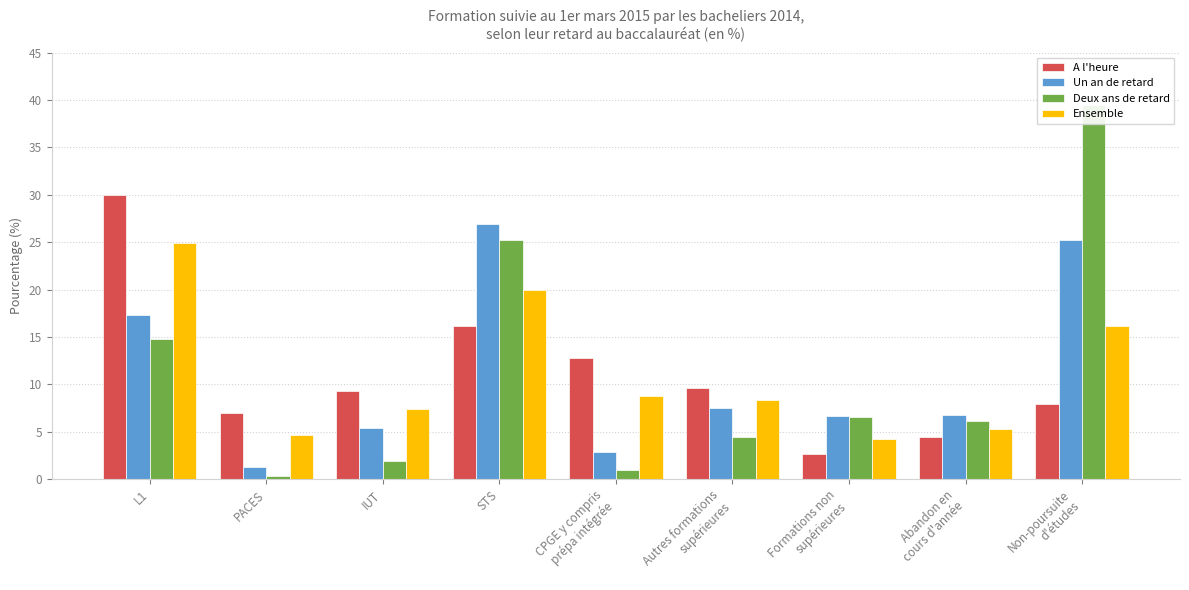

What position from the left is Formations non
supérieures?

7